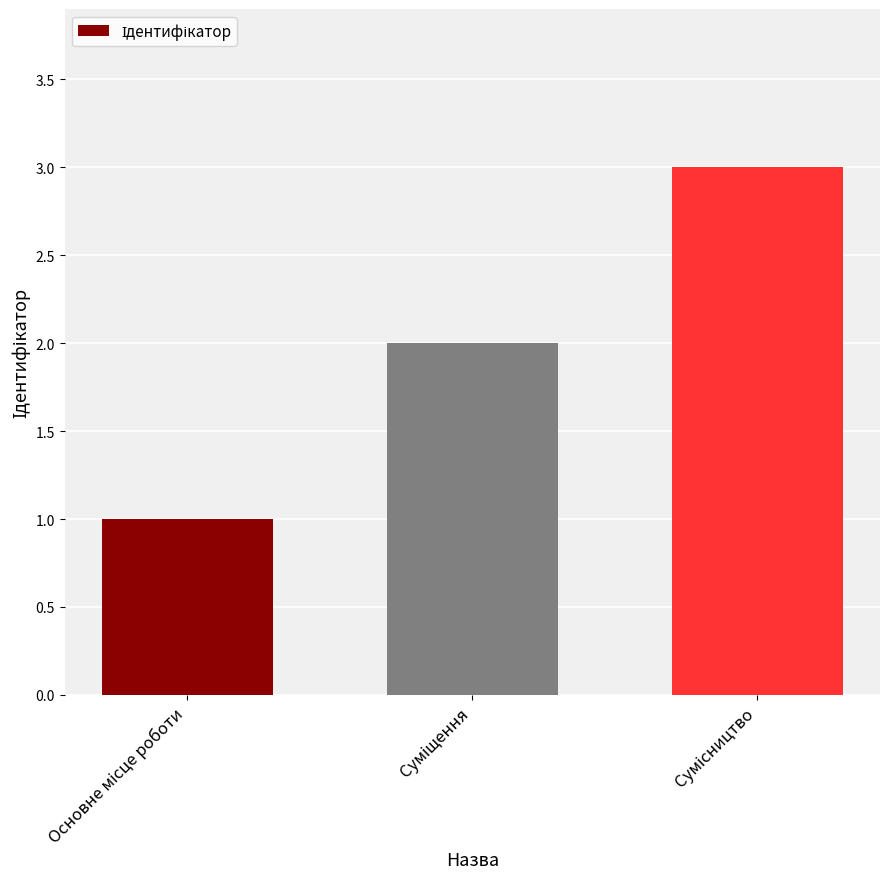

What is the sum of all values?

6